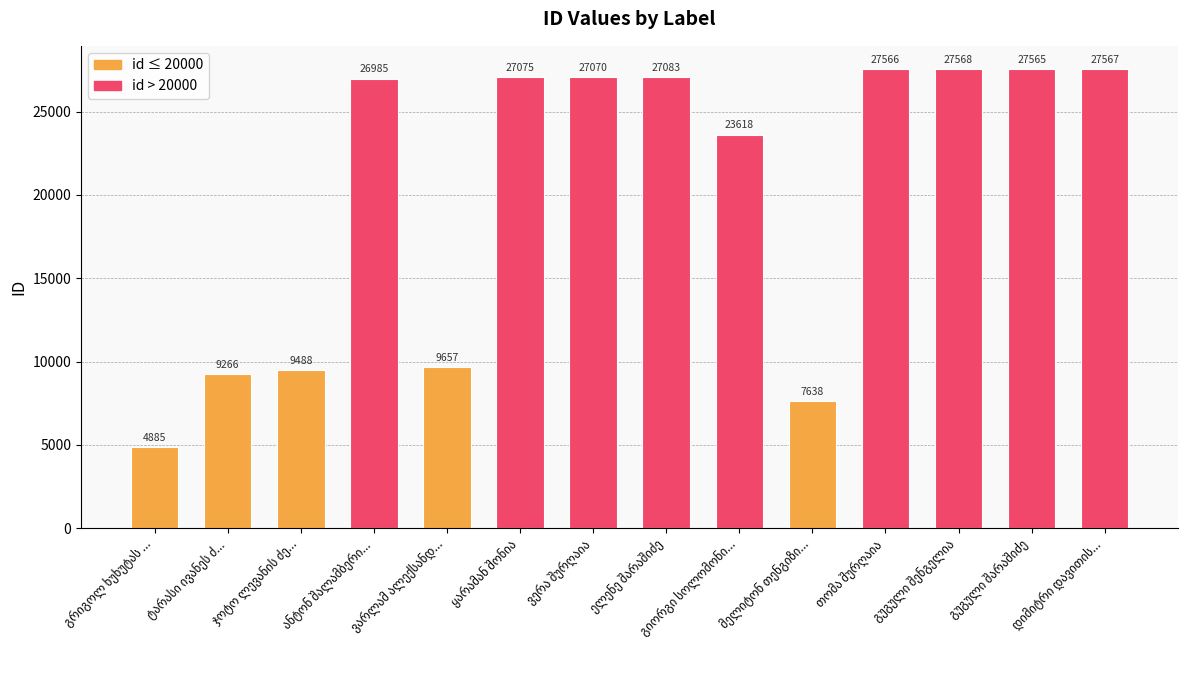

What is the value of the 7th bar from the left?

27070